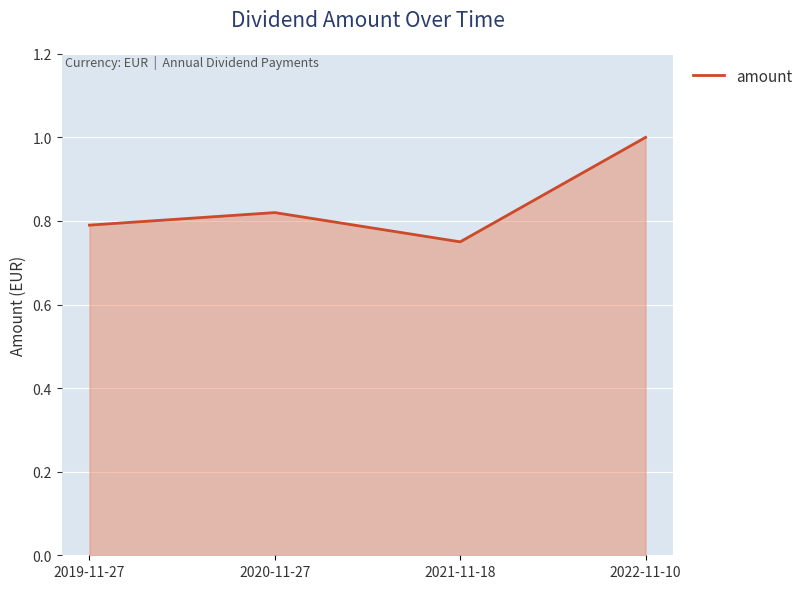

What position from the right is 2021-11-18?

2